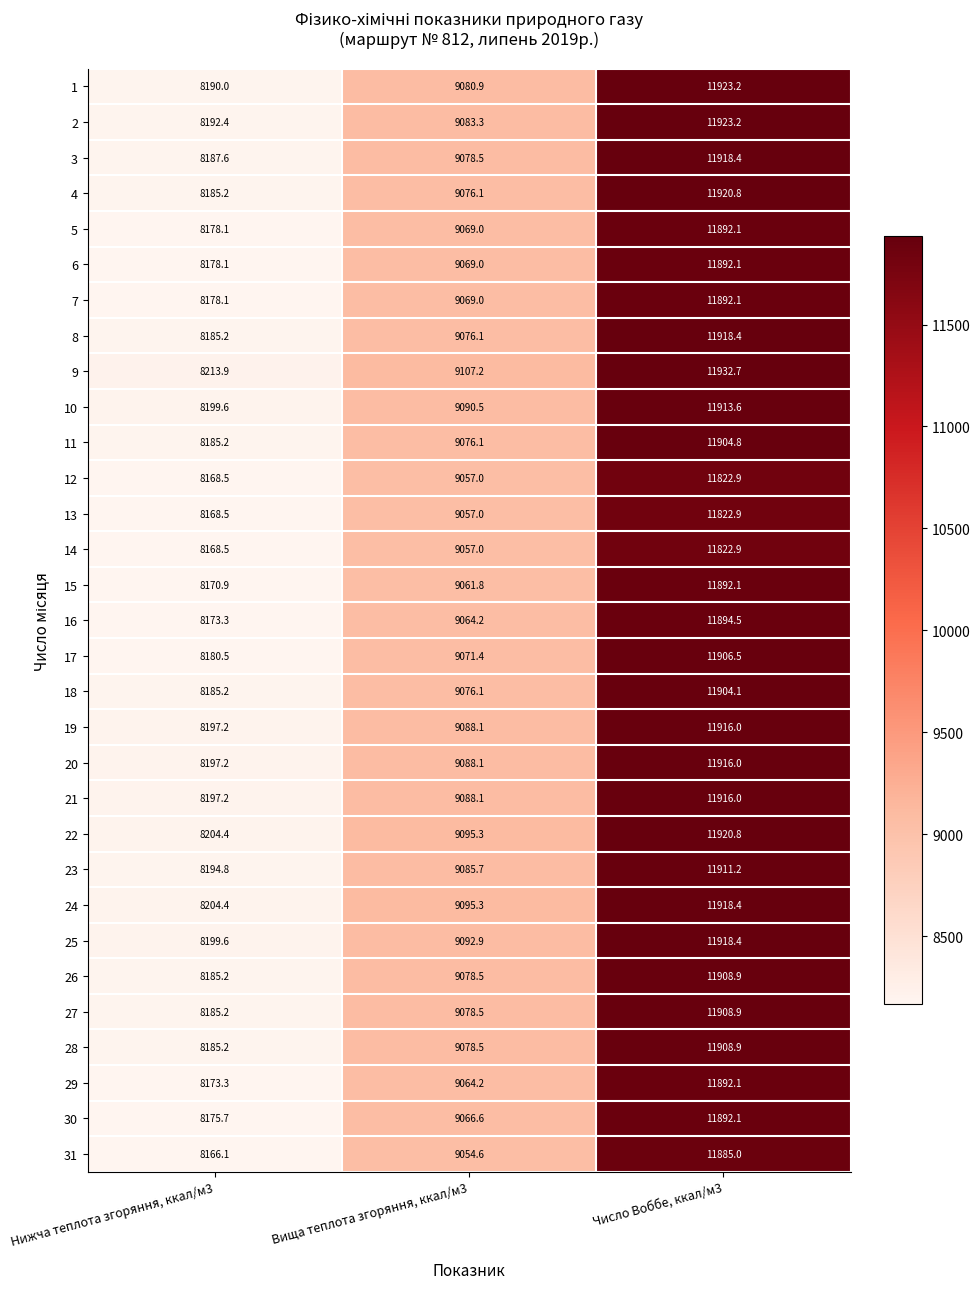

What is the average value of the 2 series?

9733.0